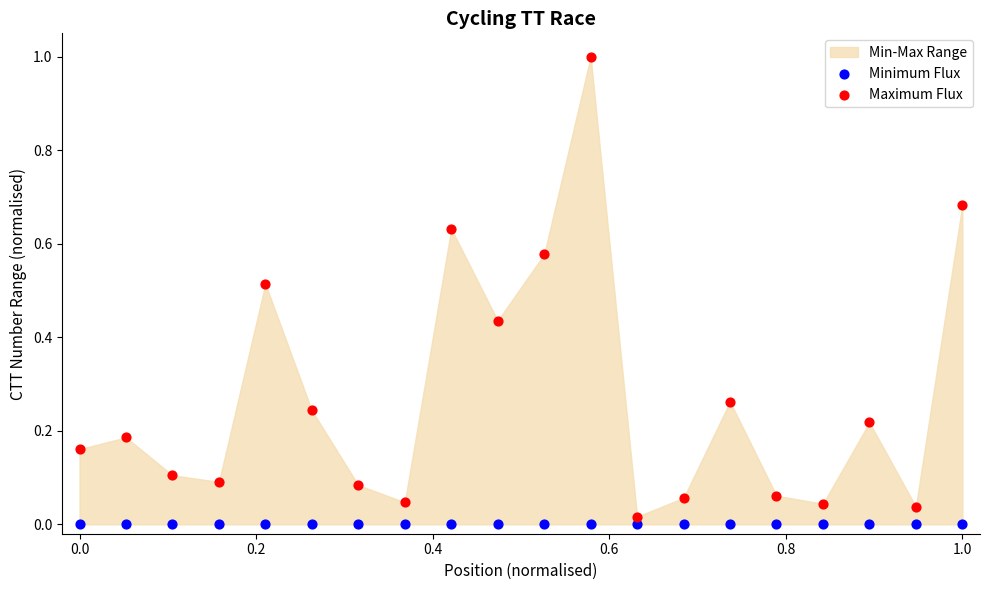

Count the number of points in this scatter plot.

40